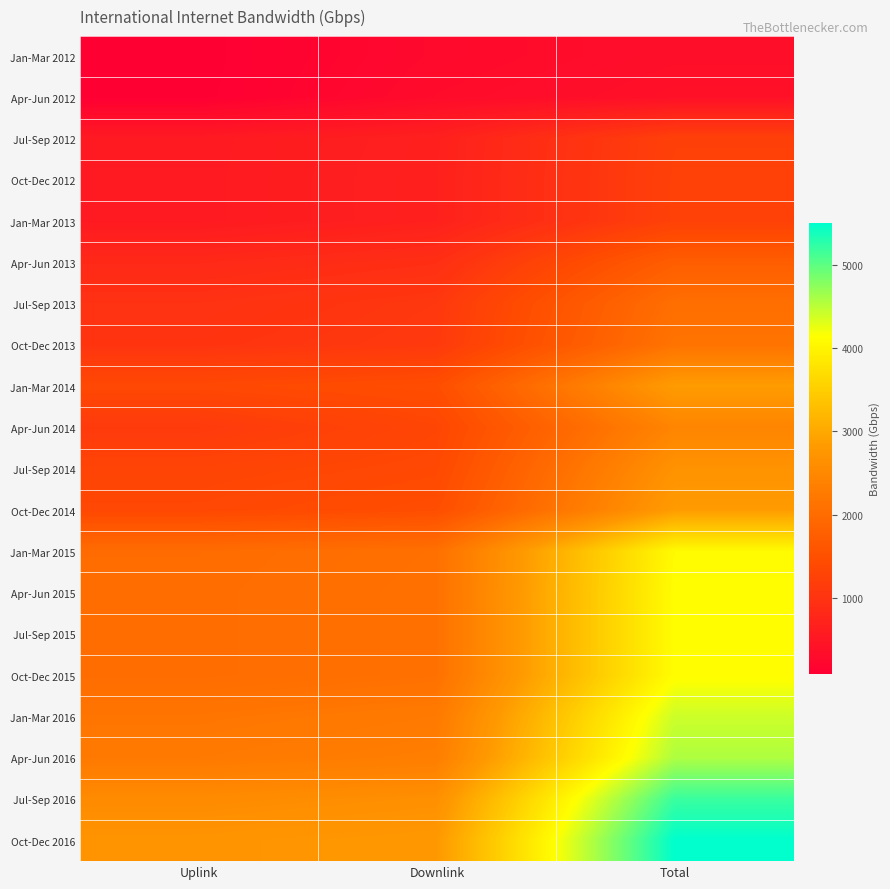

Between Uplink and Total, which series saw the biggest shift?

Oct-Dec 2016